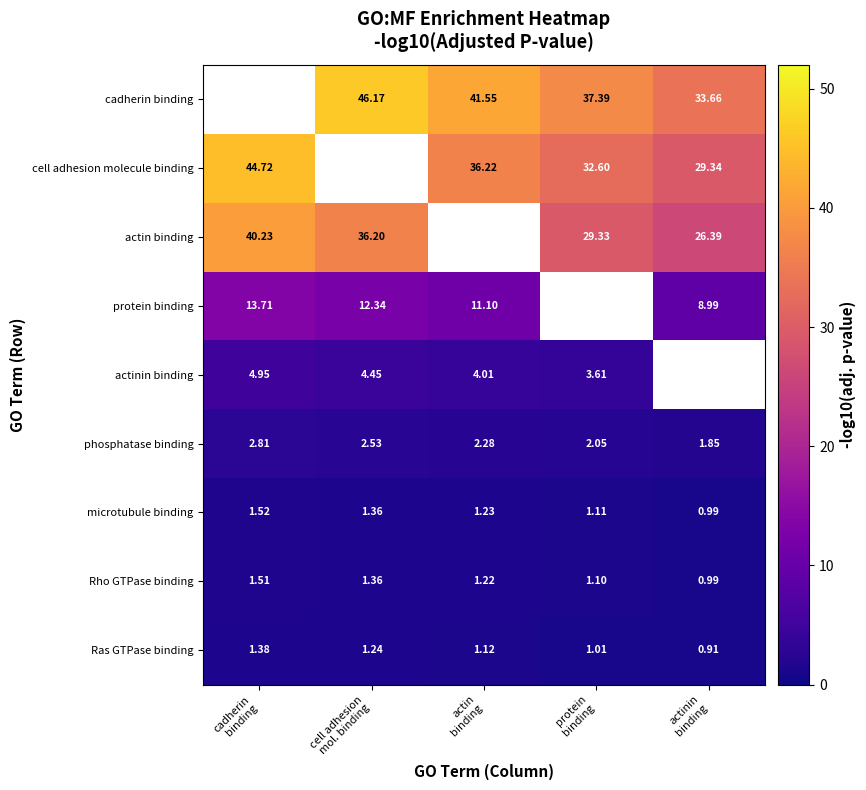

Rank the categories by microtubule binding value from lowest to highest.

actinin binding, protein binding, actin binding, cell adhesion mol. binding, cadherin binding